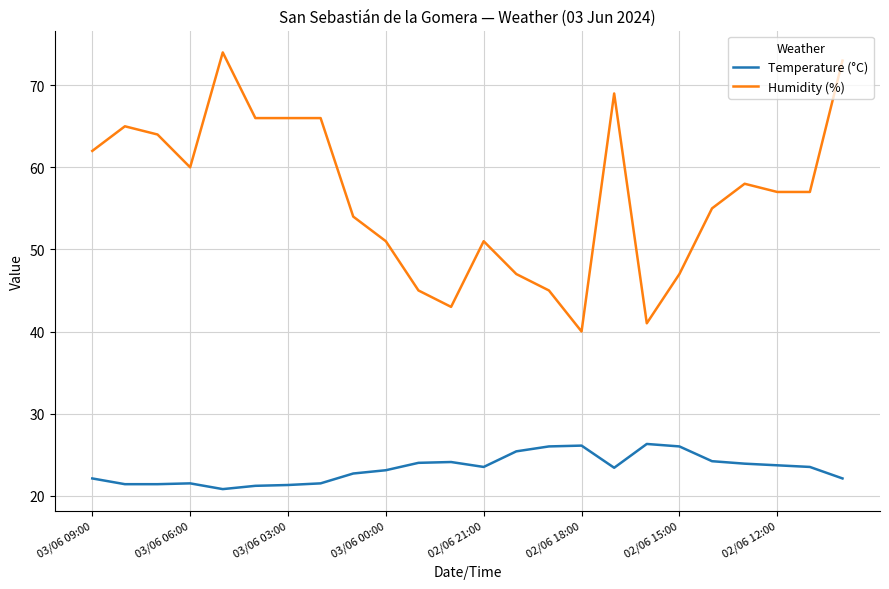

What is the difference between the second highest and minimum values in the Temperature (°C) series?

5.3